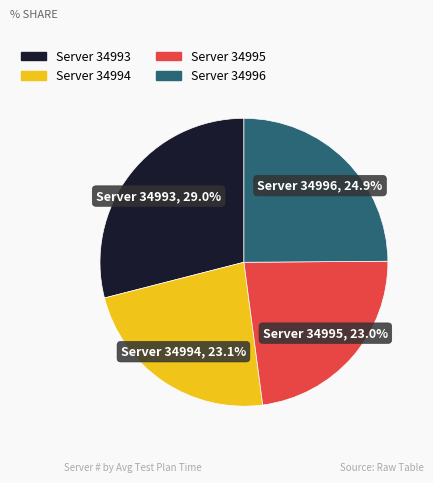

Does any single category account for the majority?

No